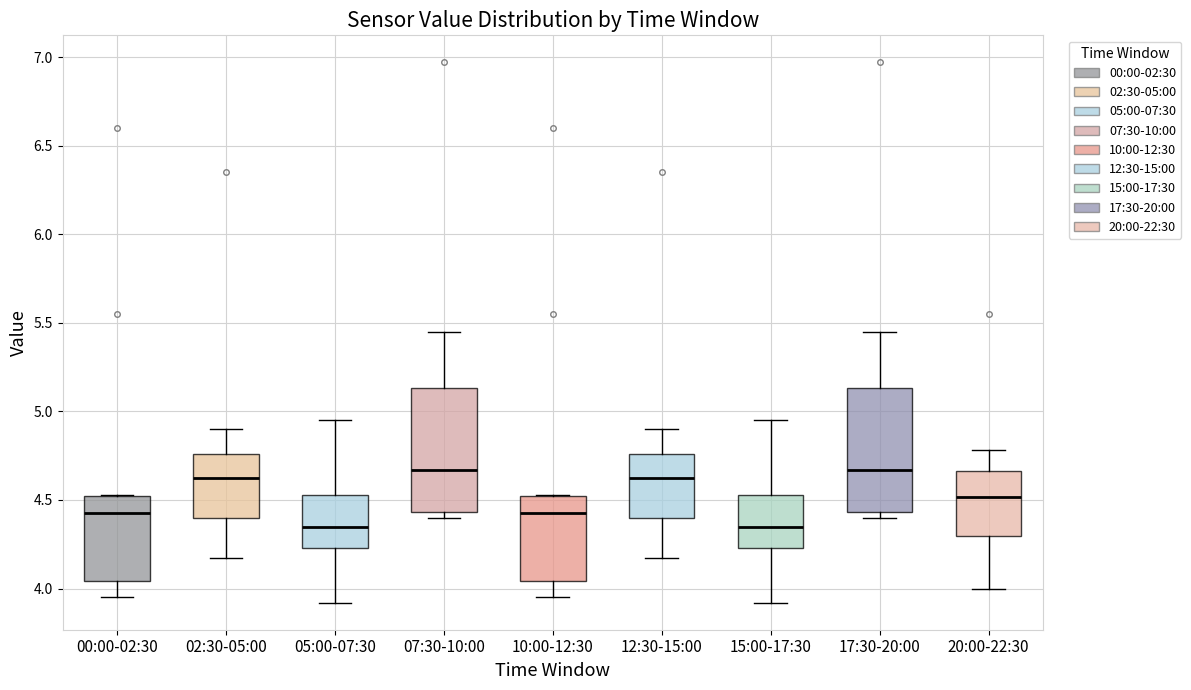

Reading left to right, transcribe this box plot: for each box, give where its median line is, the range the box spans, and where its two whiskers end, as read against the y-axis. The values are not printed on the chart, so give them approximately, as read against the axis.

00:00-02:30: median 4.45, box 4.05 to 4.50, whiskers 3.95 to 4.55
02:30-05:00: median 4.65, box 4.40 to 4.75, whiskers 4.15 to 4.90
05:00-07:30: median 4.35, box 4.25 to 4.55, whiskers 3.90 to 4.95
07:30-10:00: median 4.65, box 4.45 to 5.15, whiskers 4.40 to 5.45
10:00-12:30: median 4.45, box 4.05 to 4.50, whiskers 3.95 to 4.55
12:30-15:00: median 4.65, box 4.40 to 4.75, whiskers 4.15 to 4.90
15:00-17:30: median 4.35, box 4.25 to 4.55, whiskers 3.90 to 4.95
17:30-20:00: median 4.65, box 4.45 to 5.15, whiskers 4.40 to 5.45
20:00-22:30: median 4.50, box 4.30 to 4.65, whiskers 4.00 to 4.80